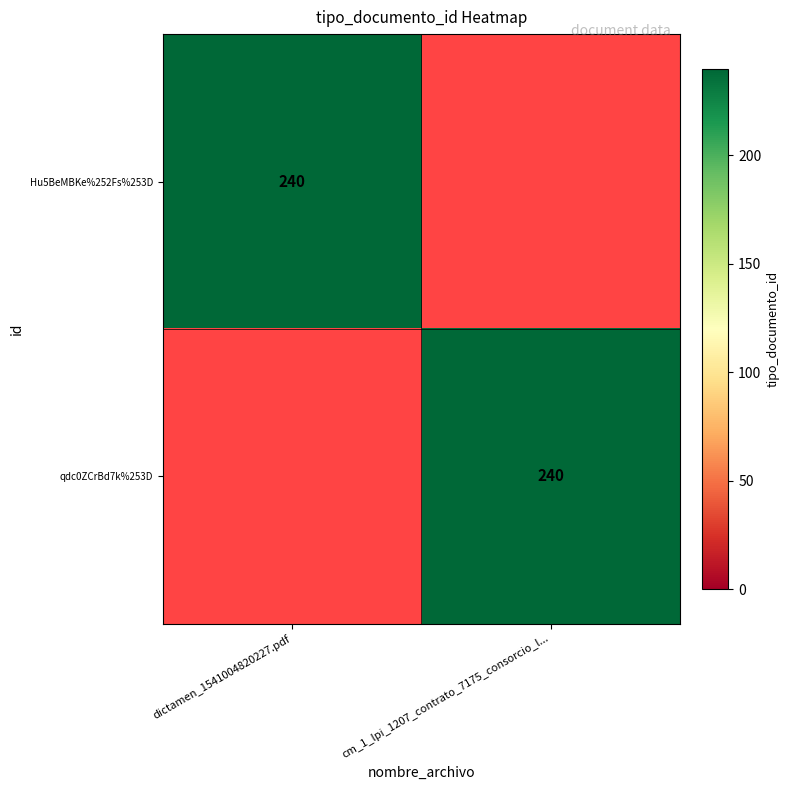

The value of qdc0ZCrBd7k%253D at cm_1_lpi_1207_contrato_7175_consorcio_l... is 425. True or false?

False